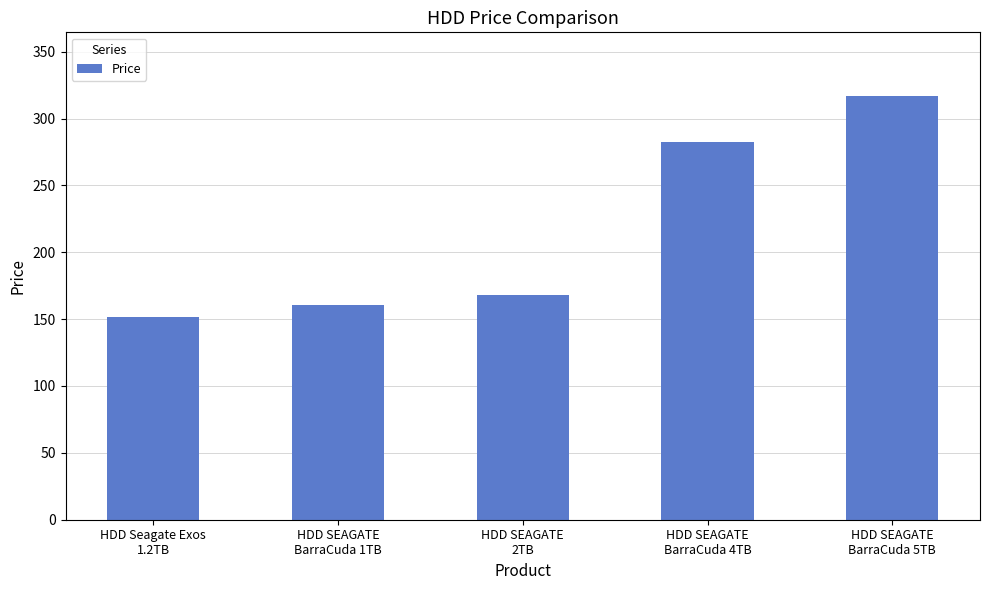

Reading right to left, transcribe all the data shown in this chart.

316.9	282.7	168.3	160.4	151.4